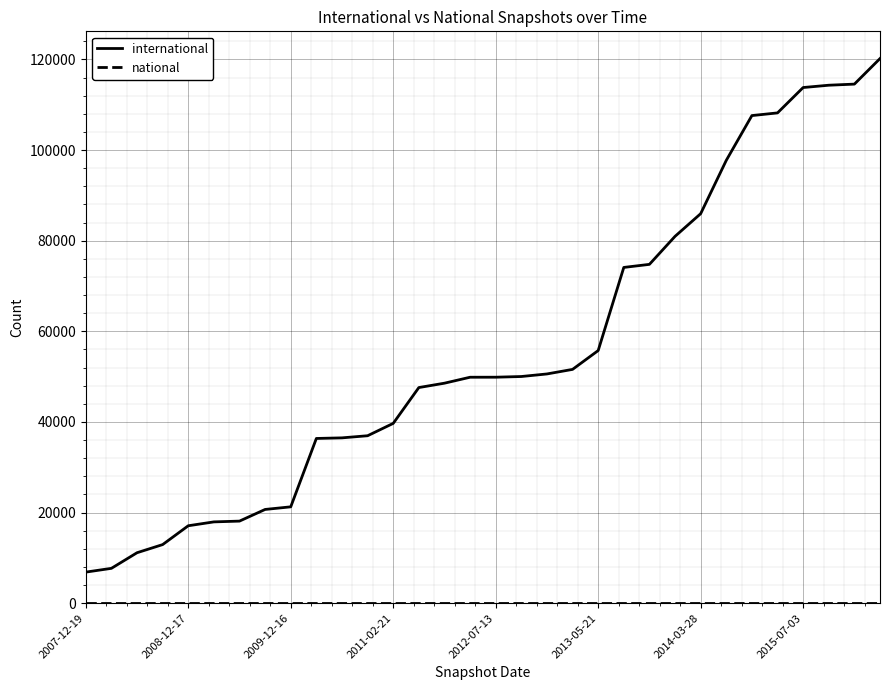

Is this an area chart (filled region under the line)?

No